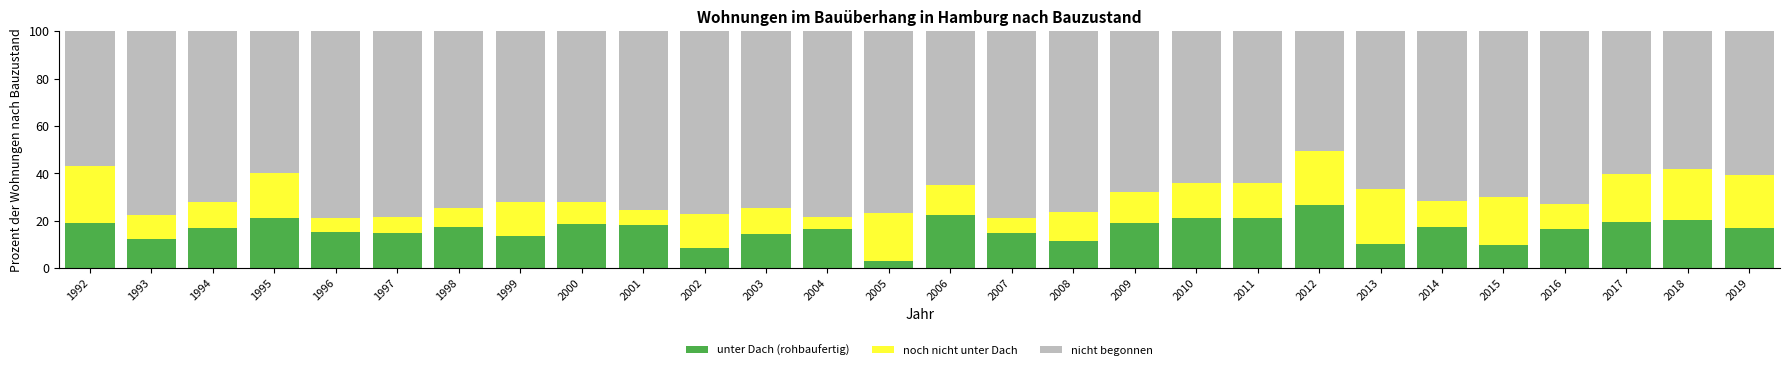

At which label does unter Dach (rohbaufertig) reach its peak?

2012